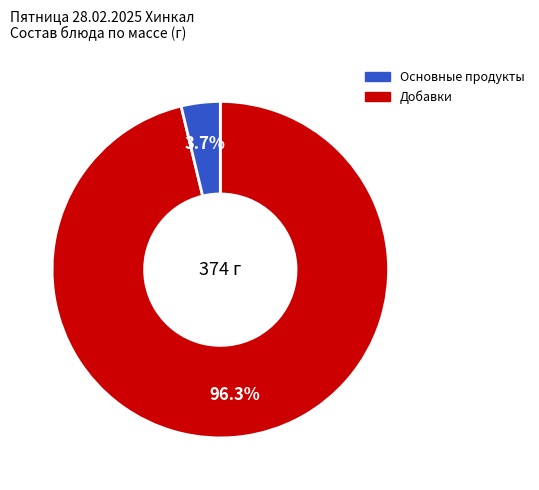

How many segments does this pie chart have?

2